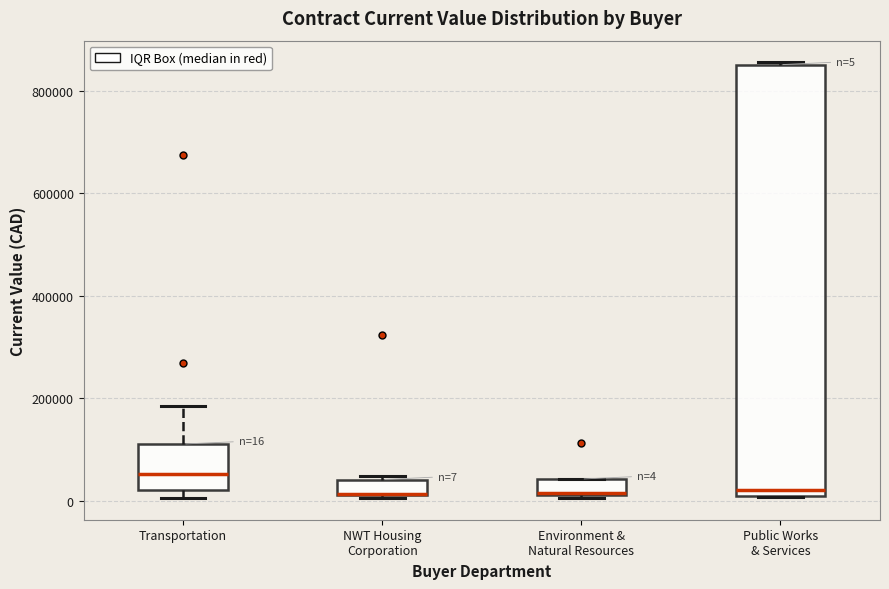

Which box is the tallest, from its lower edge to its upper edge?

Public Works & Services